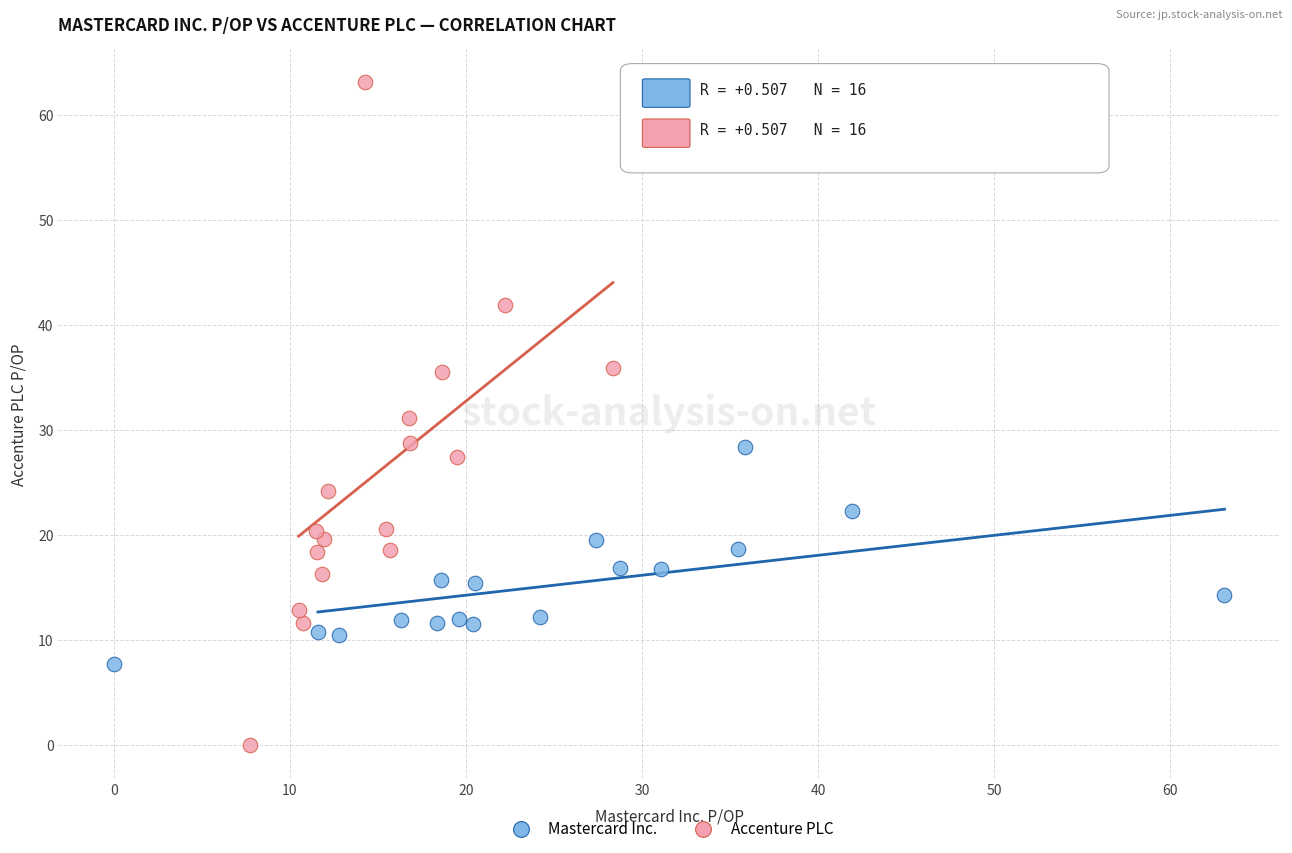

Which series reaches the minimum Y coordinate?

Accenture PLC